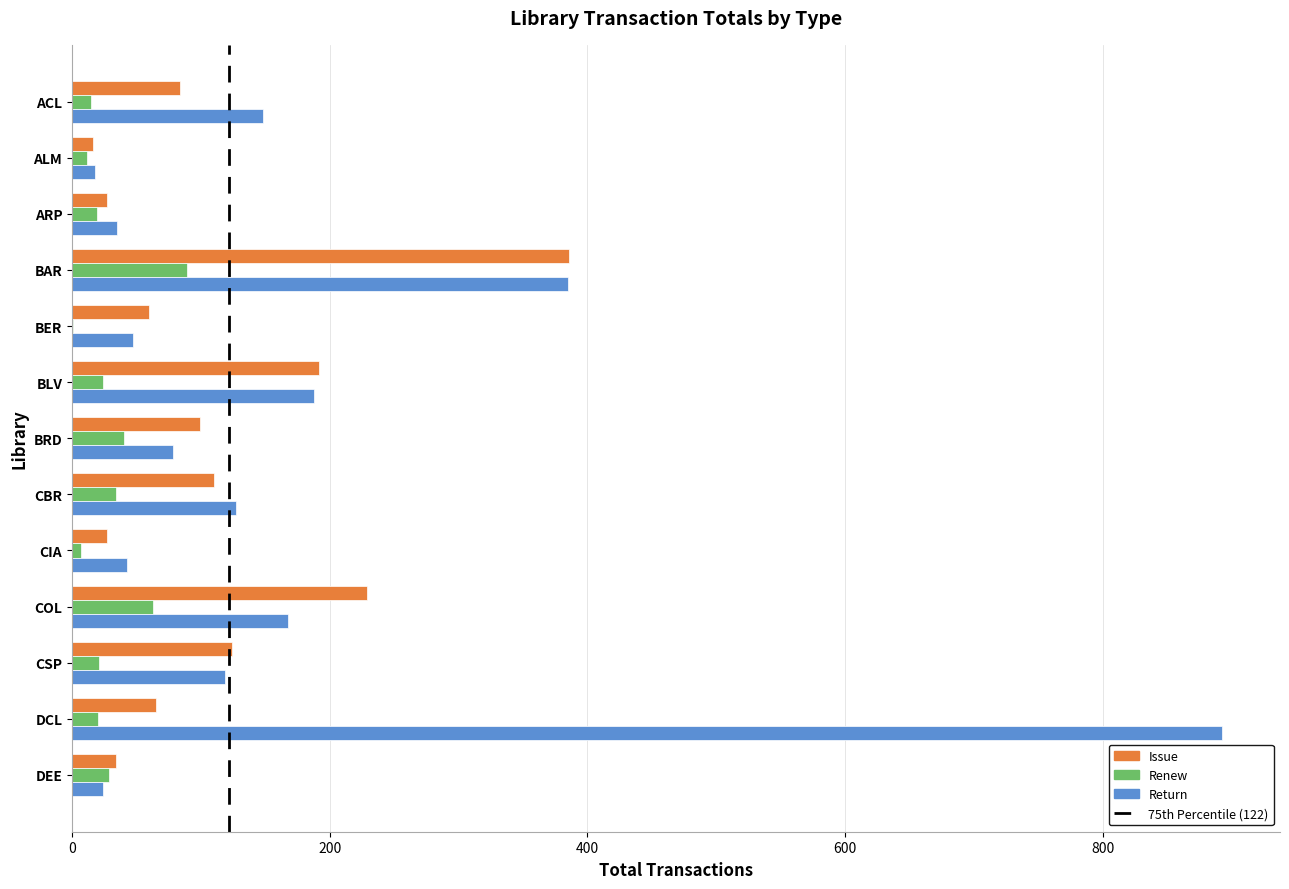

Which category has the highest value across all series?

DCL